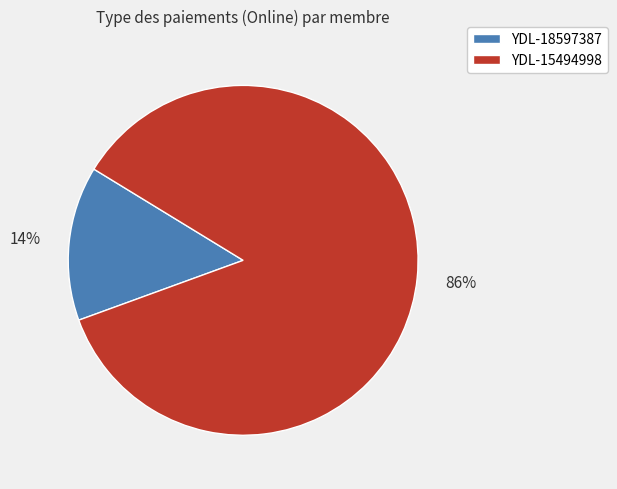

Which slice represents more than half of the pie?

YDL-15494998